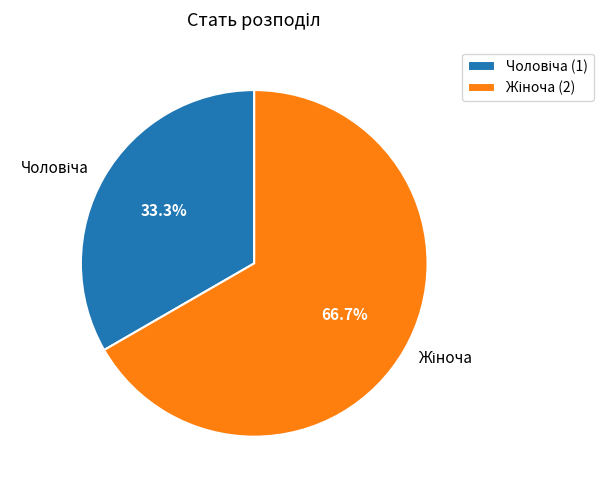

Does any single category account for the majority?

Yes